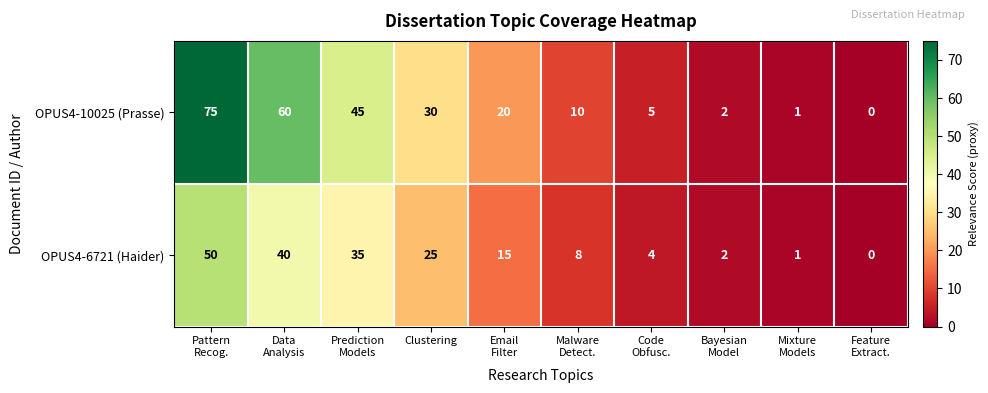

Which series has the largest range (max minus min)?

OPUS4-10025 (Prasse)